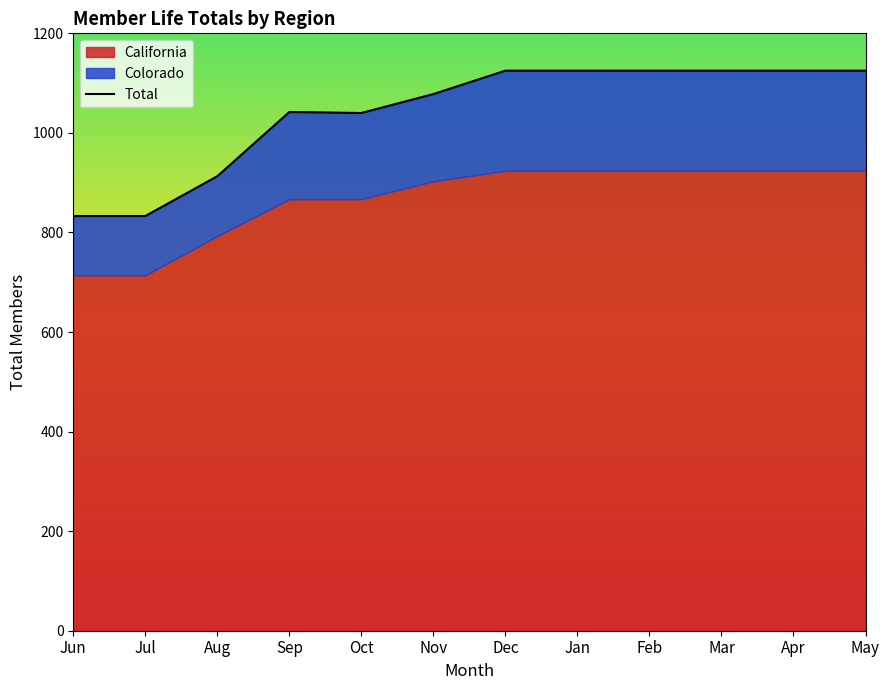

True or false: the data shows 1040 at Oct.

True